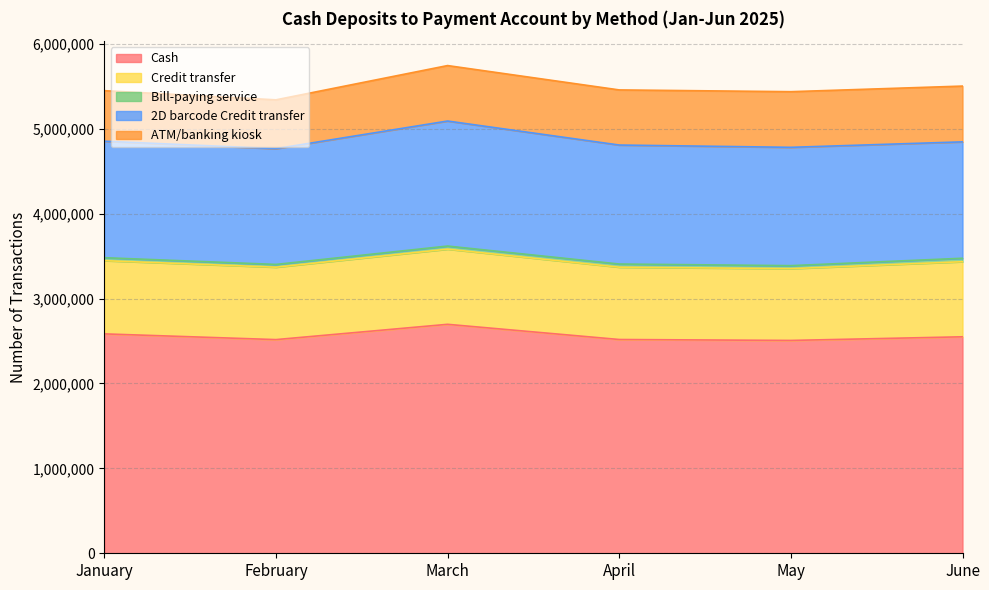

The value of Cash at February is 3501945. True or false?

False